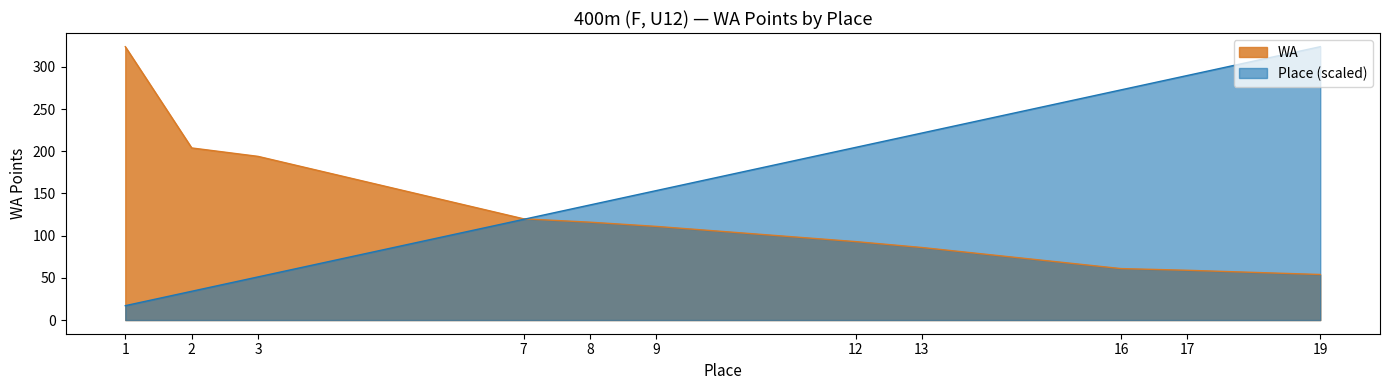

What is the approximate value of Place (scaled) at 13?

221.7